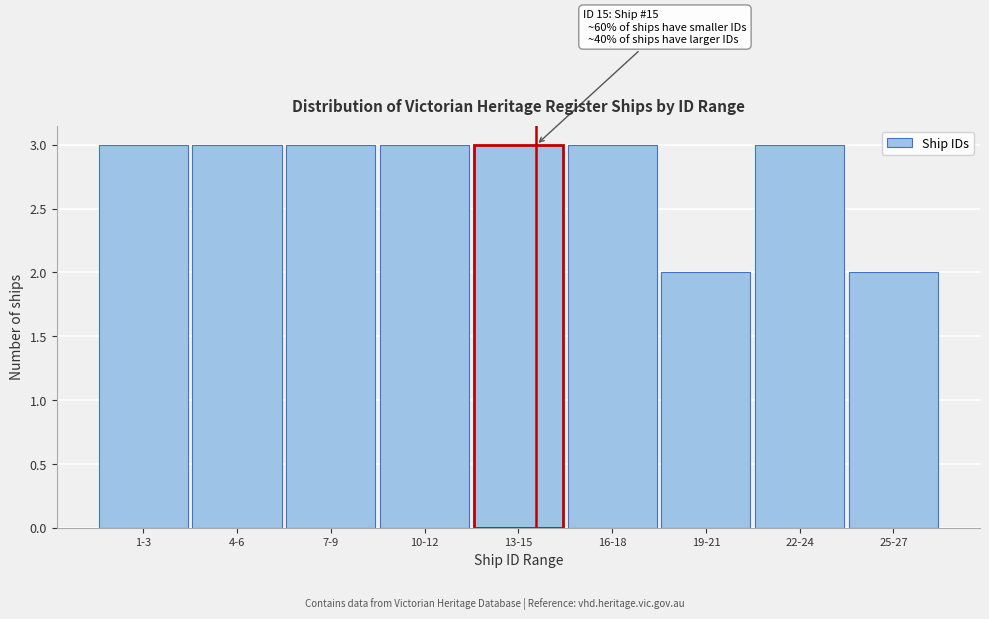

Reading left to right, list all the values displayed in this chart.

1-3=3	4-6=3	7-9=3	10-12=3	13-15=3	16-18=3	19-21=2	22-24=3	25-27=2